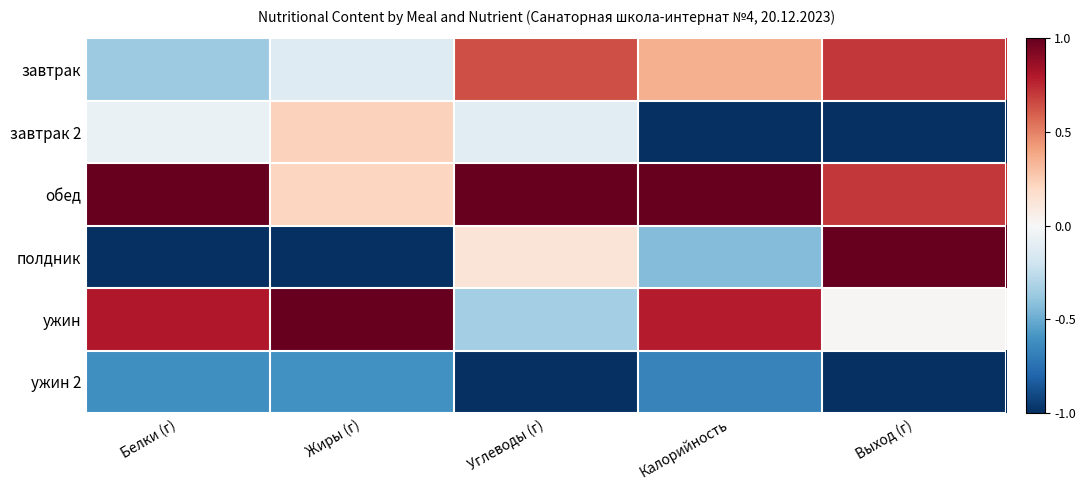

What is the difference between the highest and lowest values at Белки (г)?

2.0